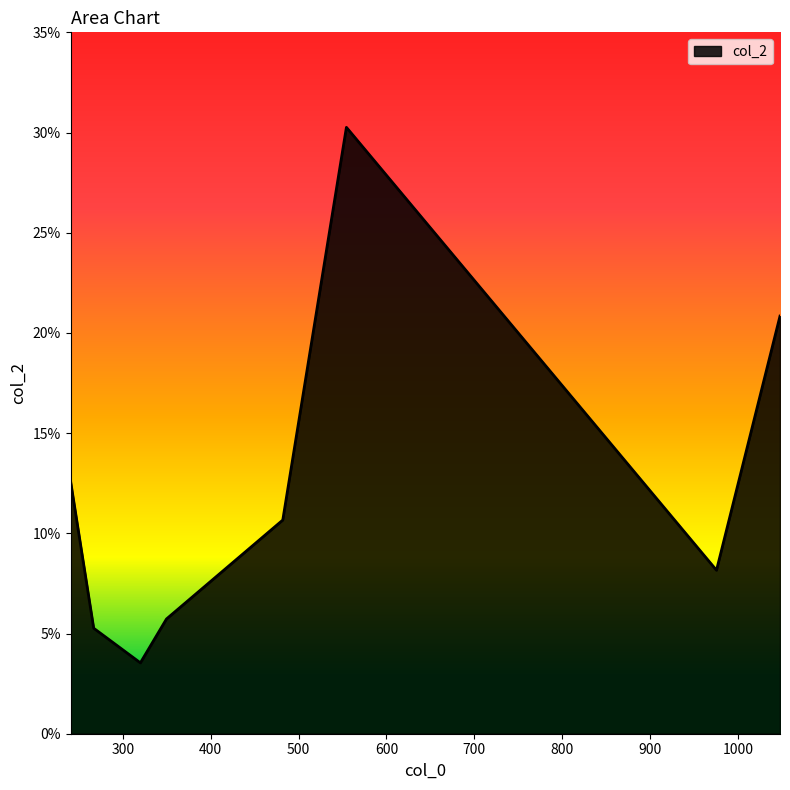

Reading right to left, extract all data points from this chart.

0.2	0.1	0.3	0.1	0.1	0.0	0.1	0.1